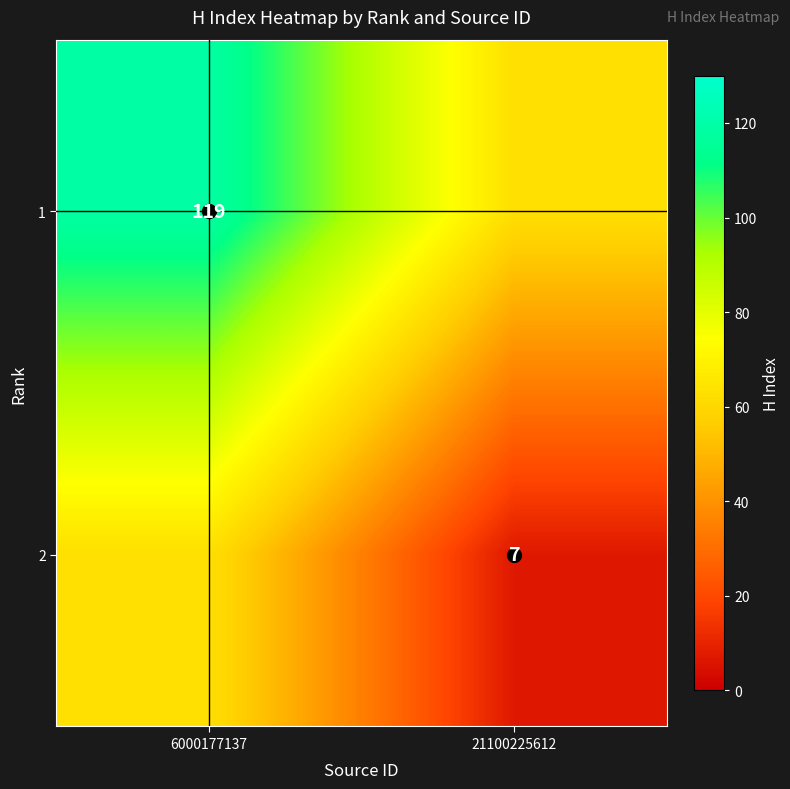

List the labels in order of 1 value, smallest first.

21100225612, 6000177137